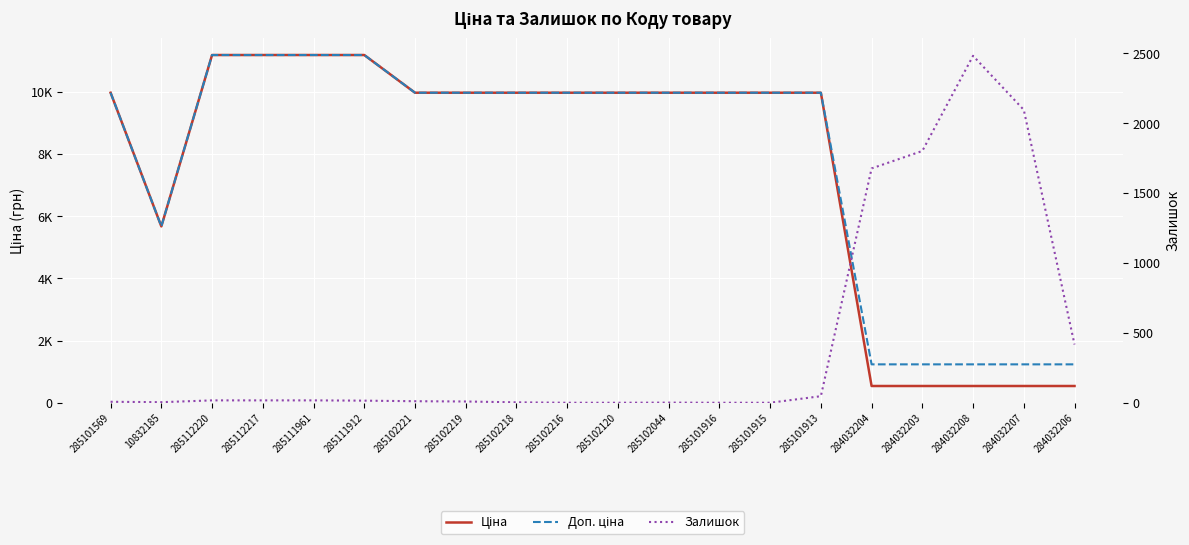

At which label is Залишок closest to 1241?

284032204